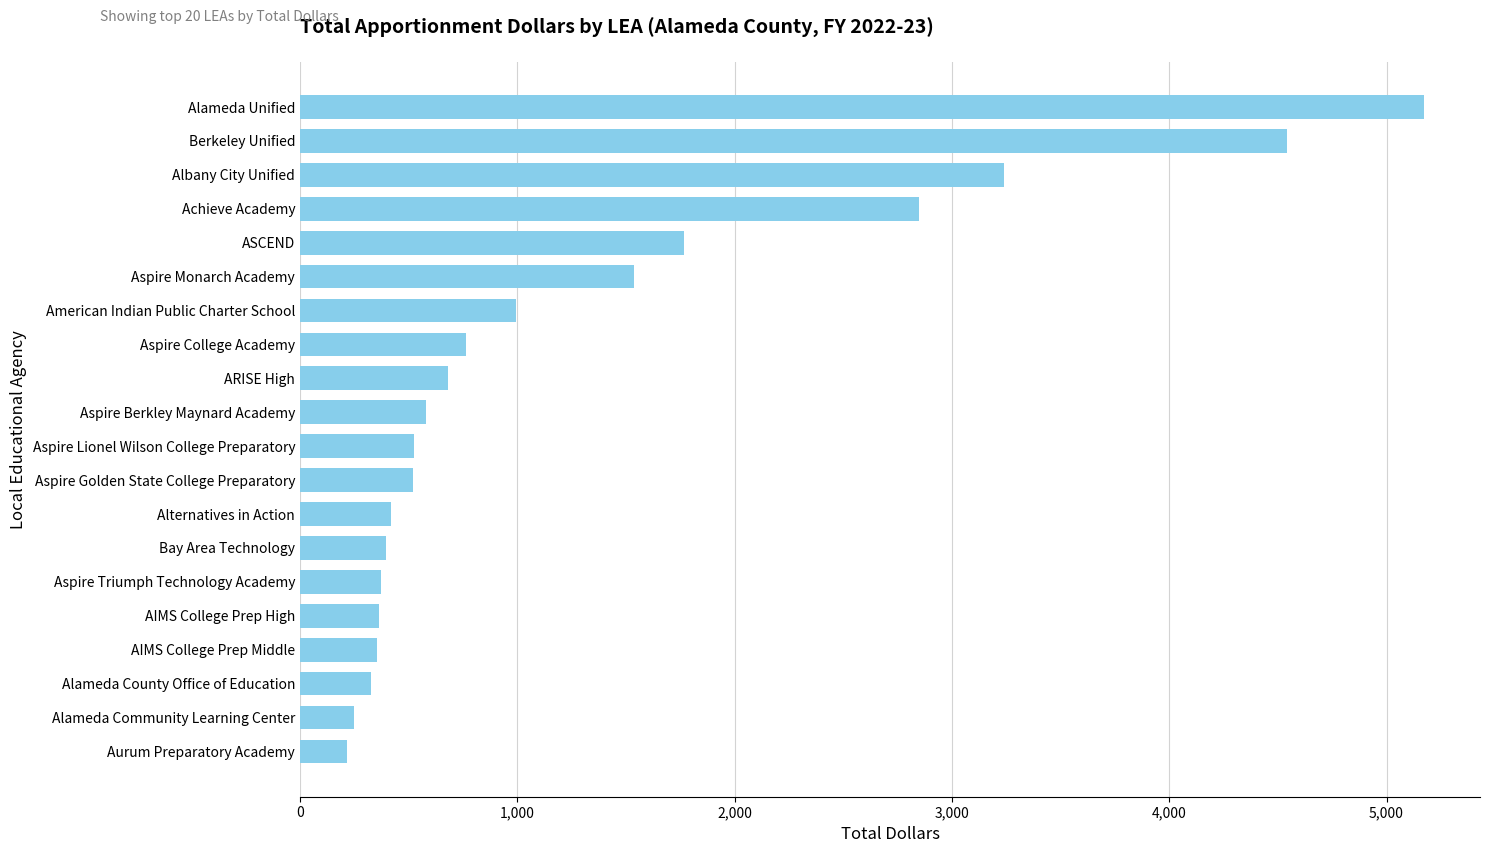

Approximately how many times larger is the value at Berkeley Unified compared to Alameda County Office of Education?

14.0